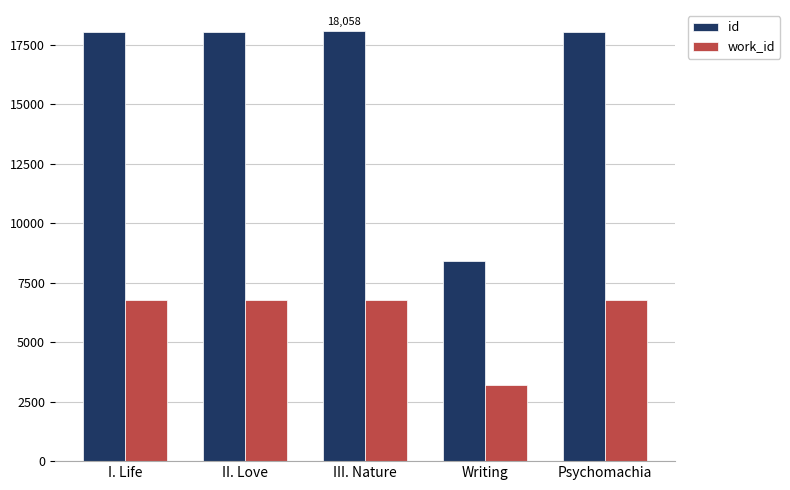

Between III. Nature and Writing, which series saw the biggest shift?

id